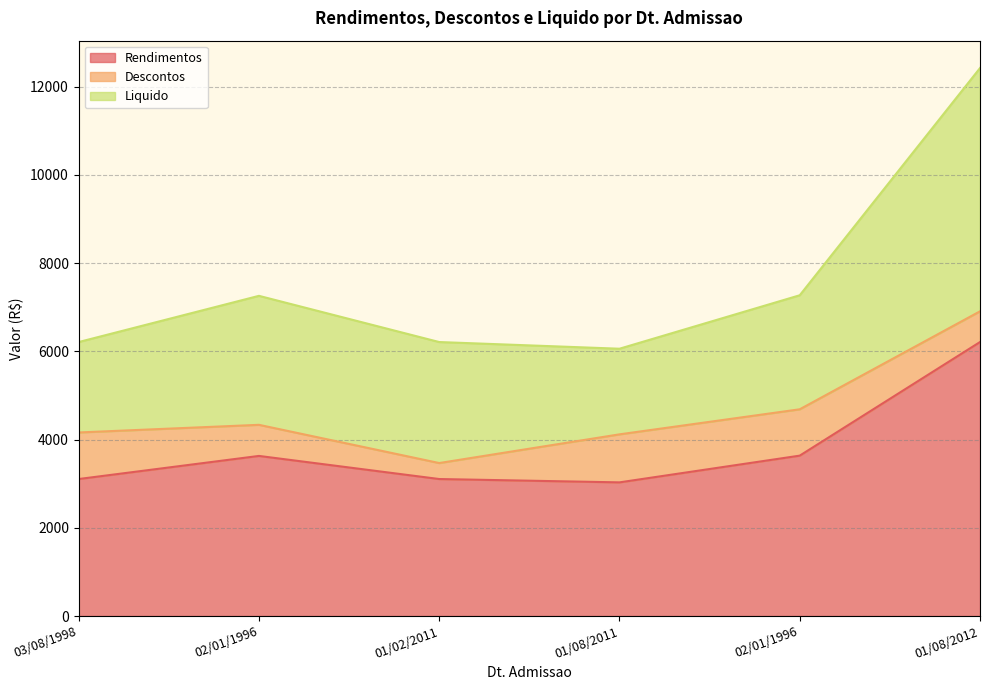

Which has a higher value, 02/01/1996 or 01/02/2011?

02/01/1996